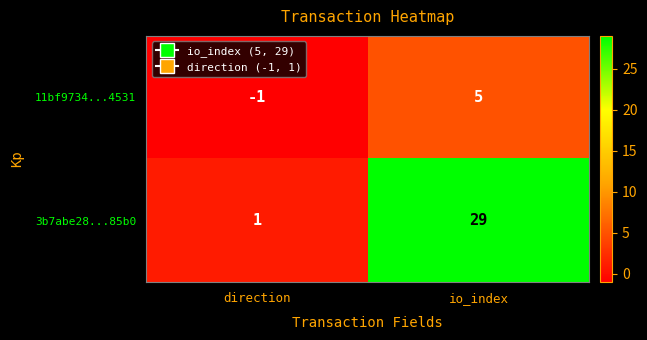

What is the spread (max minus min) of values at direction?

2